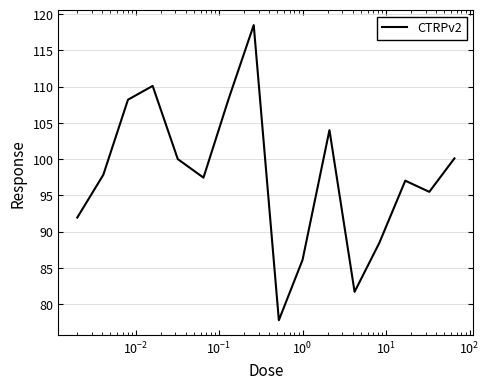

What is the difference between the maximum and minimum values?

40.7